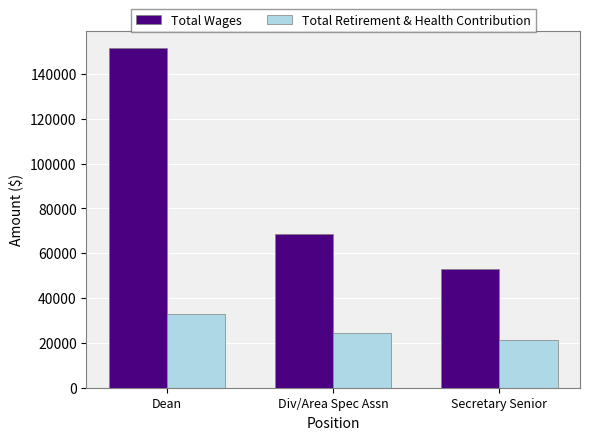

Count the Total Wages values in the range 53138 to 151324.

3